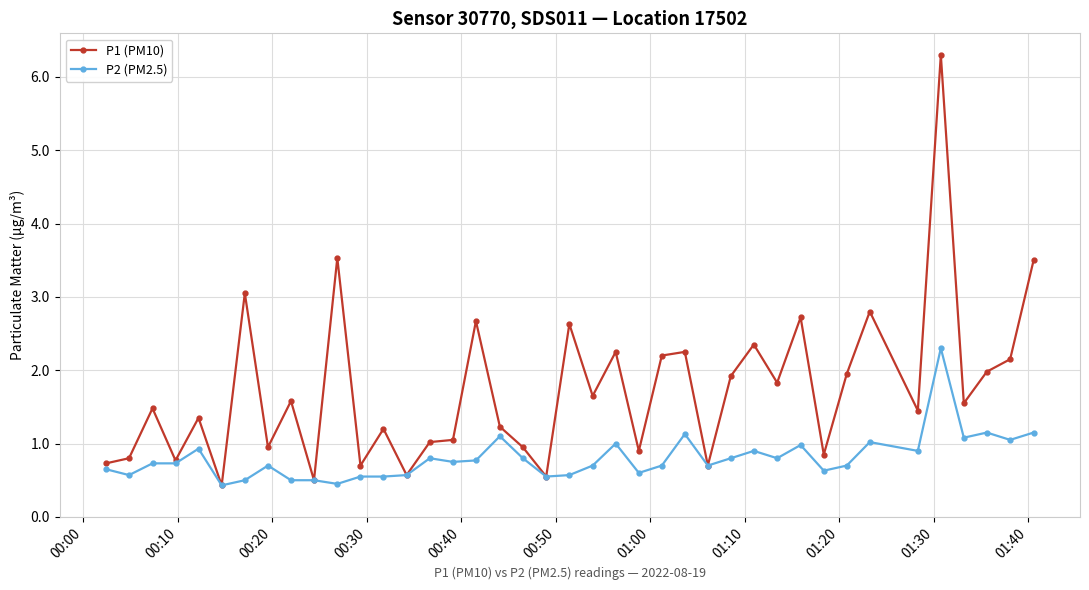

Does the chart have visible grid lines?

Yes